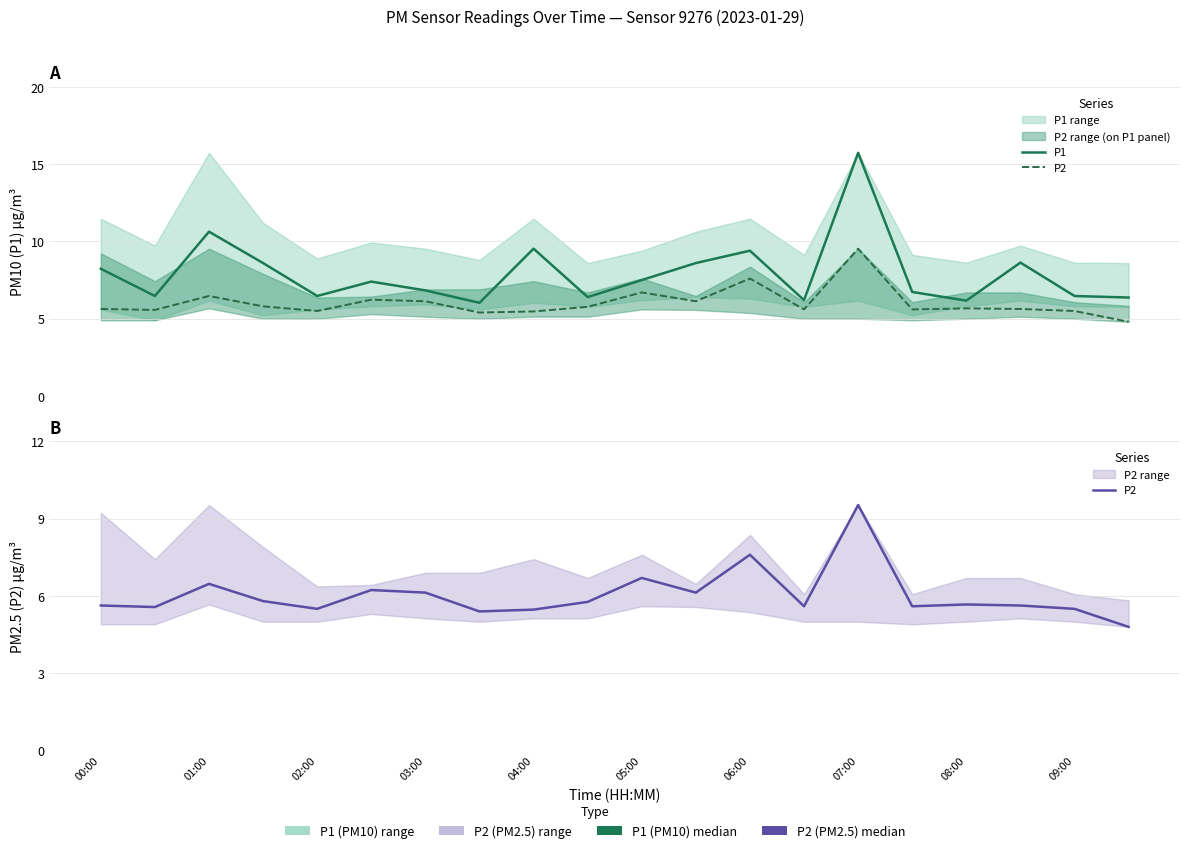

The value of P2 at 06:00 is 7.6. True or false?

True